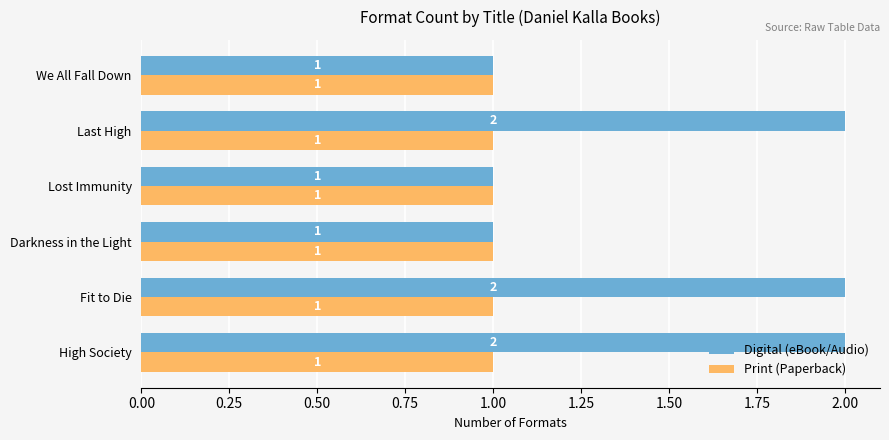

Which series has the largest total across all categories?

Digital (eBook/Audio)